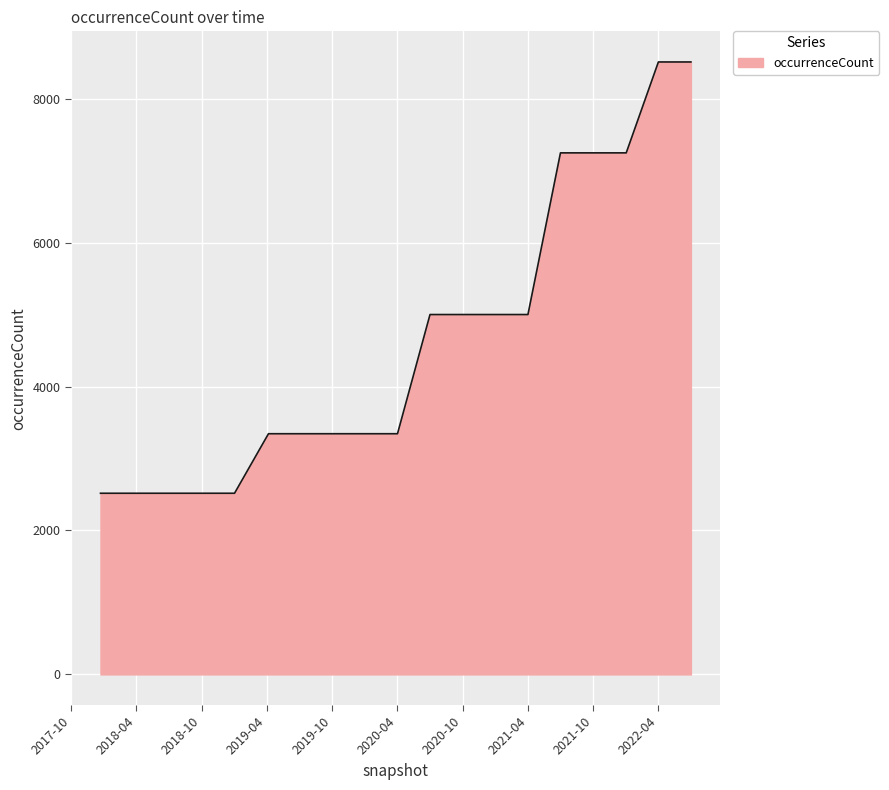

What is the difference between the maximum and minimum values?

5992